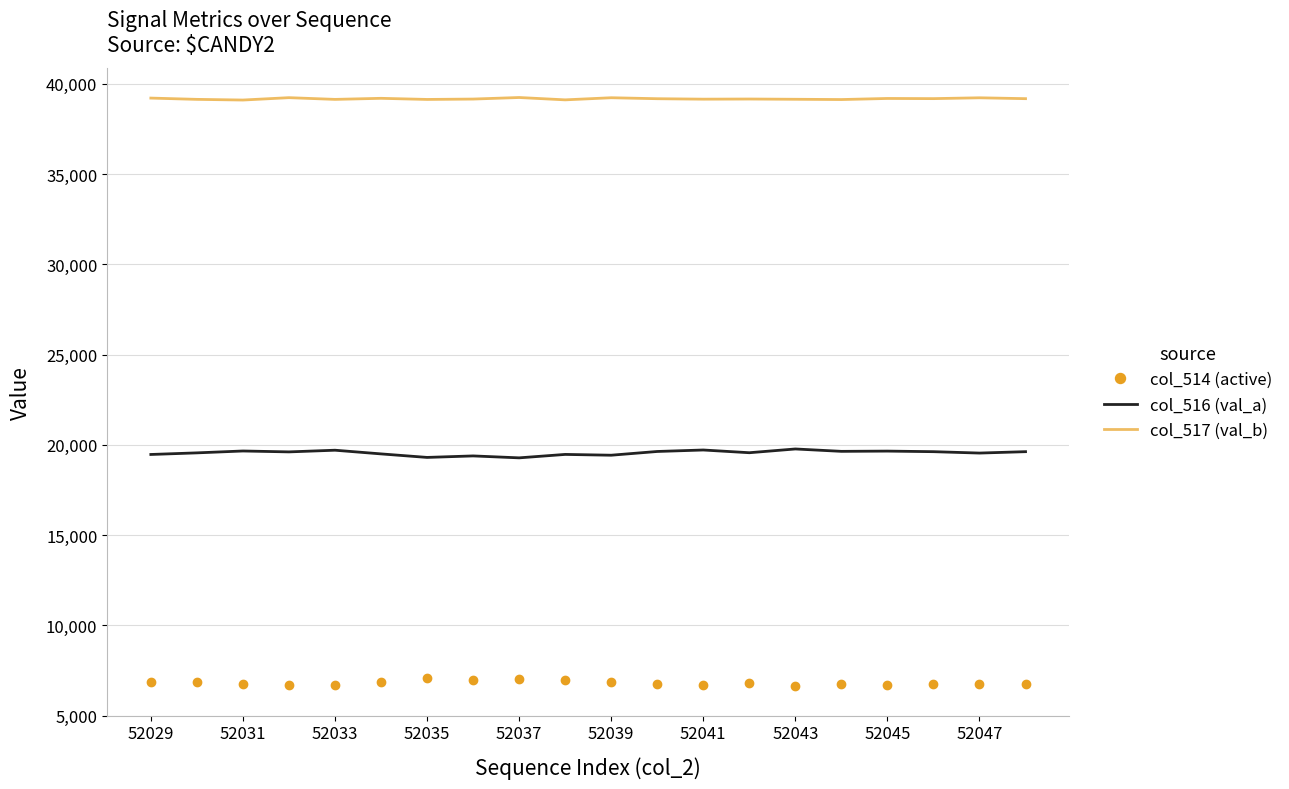

Which series has the largest total across all categories?

col_517 (val_b)